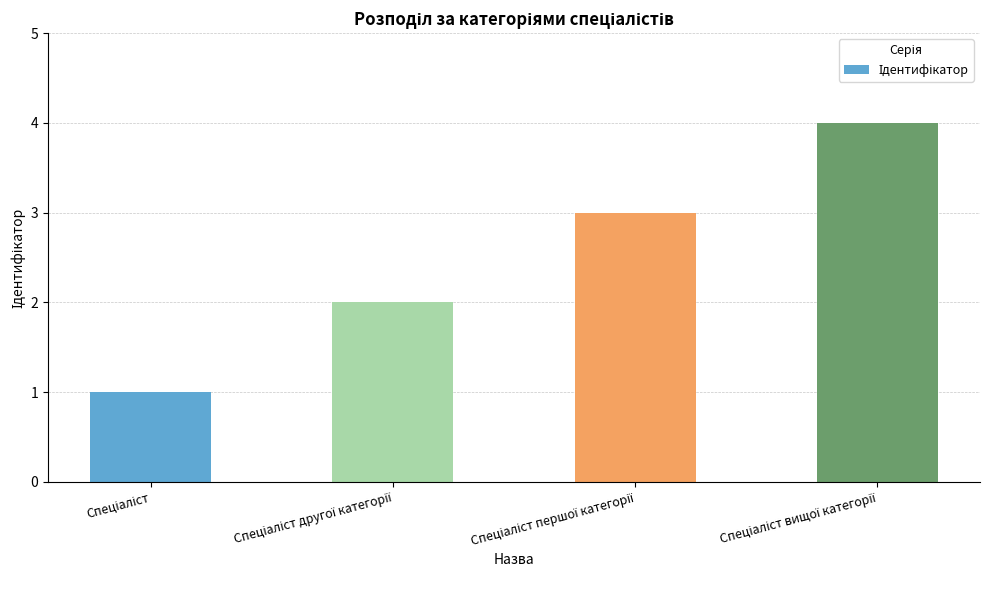

What is the maximum value shown in the chart?

4